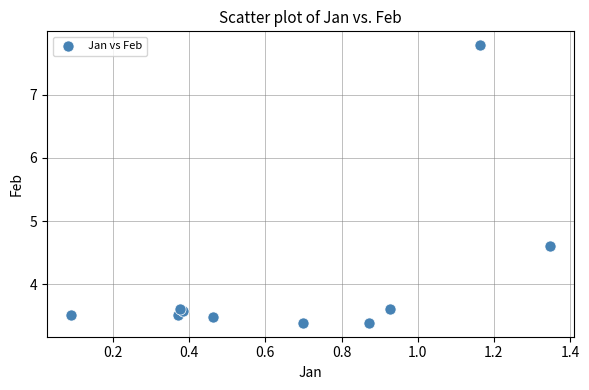

What Y value in the scatter plot is closest to 5?

4.6